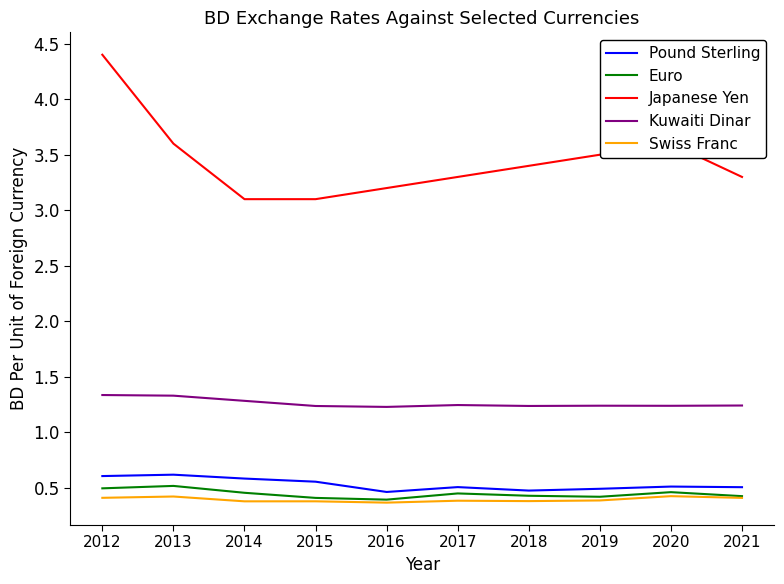

The value of Kuwaiti Dinar at 2020 is 1.8. True or false?

False